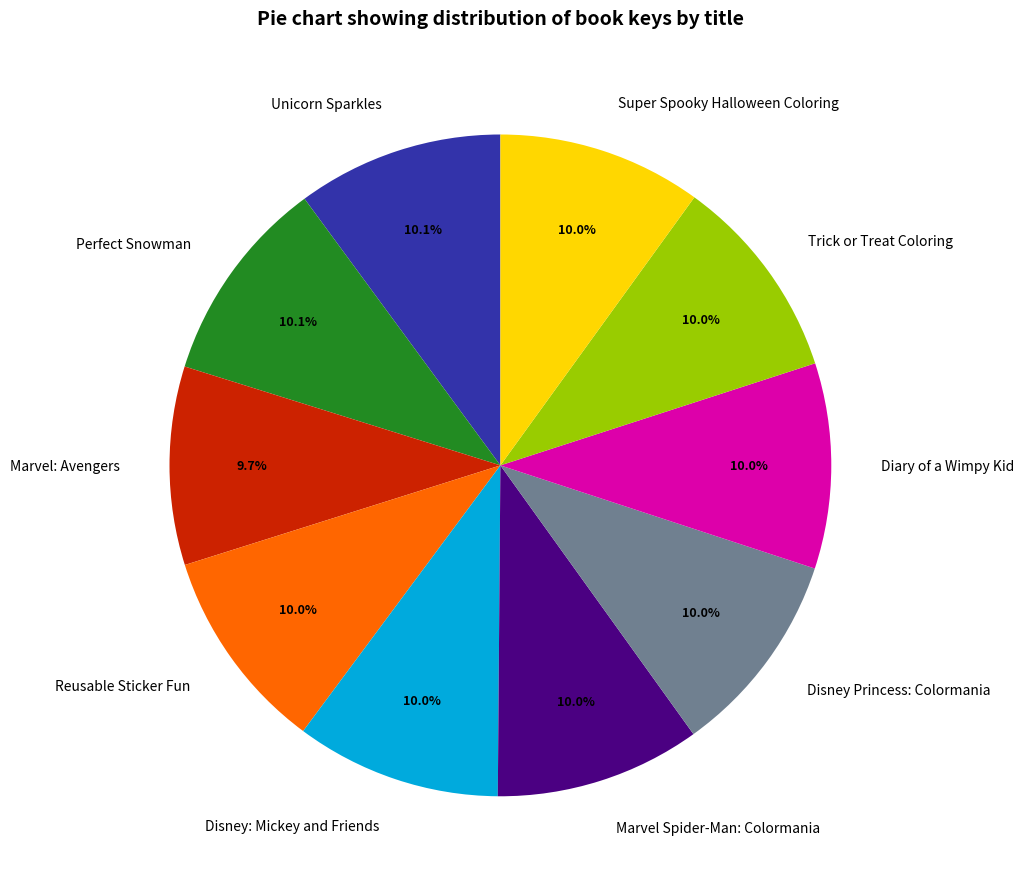

To the nearest percent, what percentage of the pie is Perfect Snowman?

10%